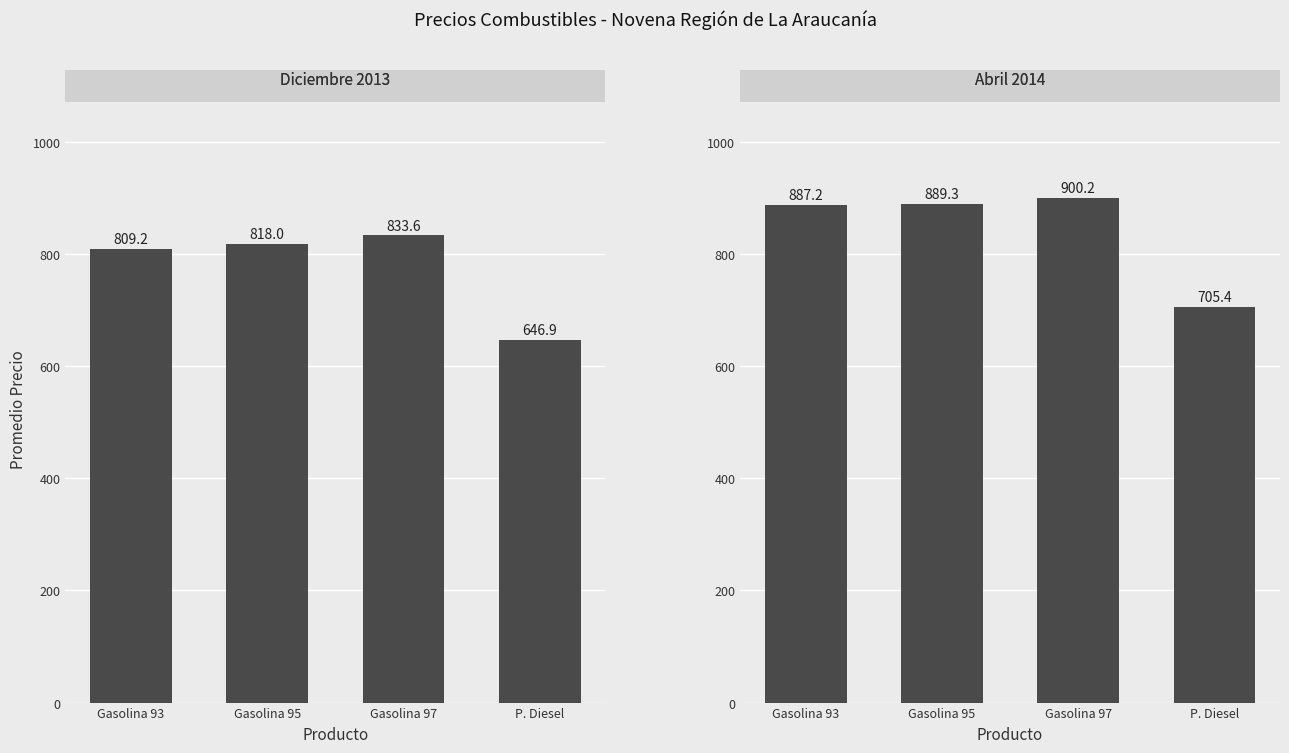

True or false: Diciembre 2013 has a value of 958.9 at P. Diesel.

False